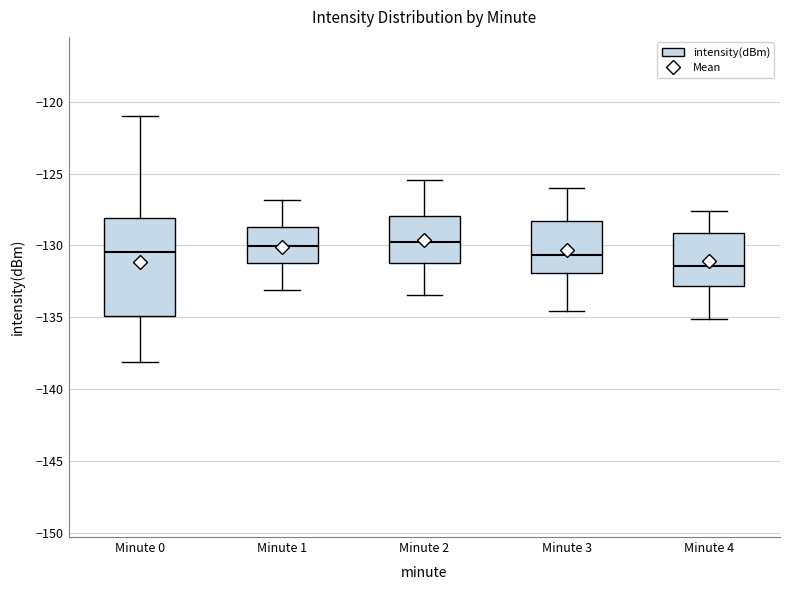

Reading left to right, read every box against the y-axis: the position of its median line, the range the box covers, and the ends of its whiskers. The values are not printed on the chart, so give them approximately, as read against the axis.

Minute 0: median -130.5, box -135.0 to -128.0, whiskers -138.0 to -121.0
Minute 1: median -130.0, box -131.0 to -128.5, whiskers -133.0 to -127.0
Minute 2: median -130.0, box -131.0 to -128.0, whiskers -133.5 to -125.5
Minute 3: median -130.5, box -132.0 to -128.5, whiskers -134.5 to -126.0
Minute 4: median -131.5, box -133.0 to -129.0, whiskers -135.0 to -127.5